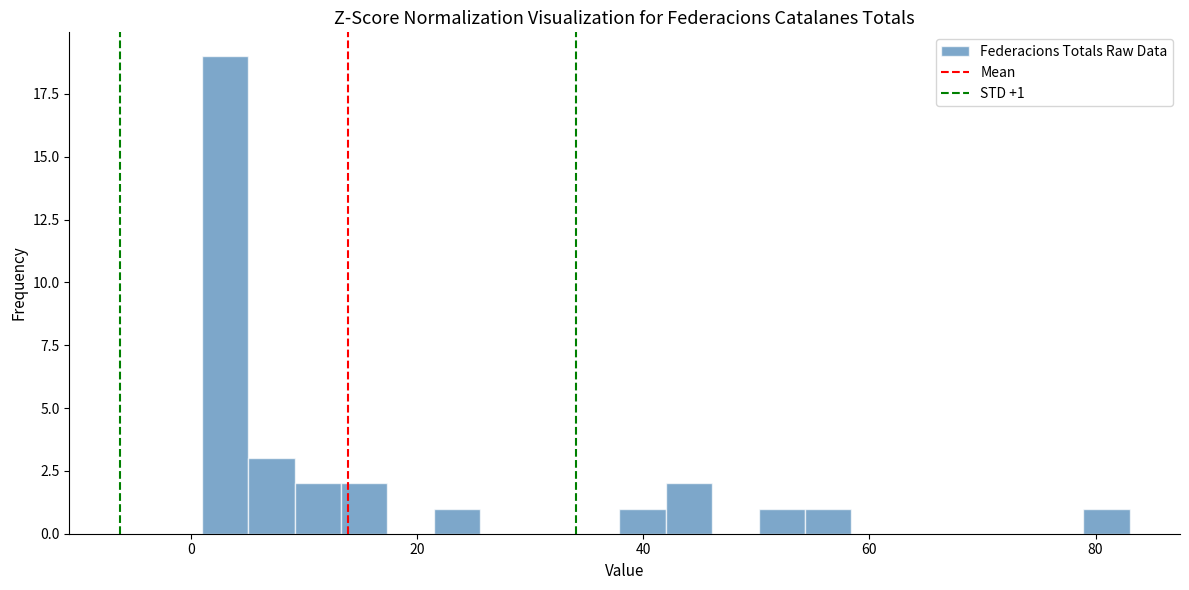

Read against the x-axis, roughly where is the centre of the tallest bar?

4